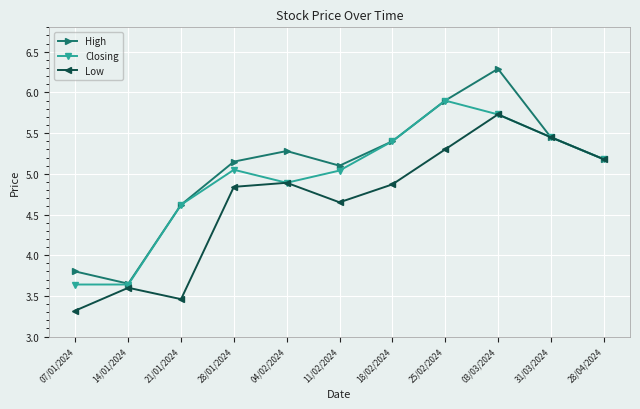

Between 07/01/2024 and 21/01/2024, which series saw the biggest shift?

Closing